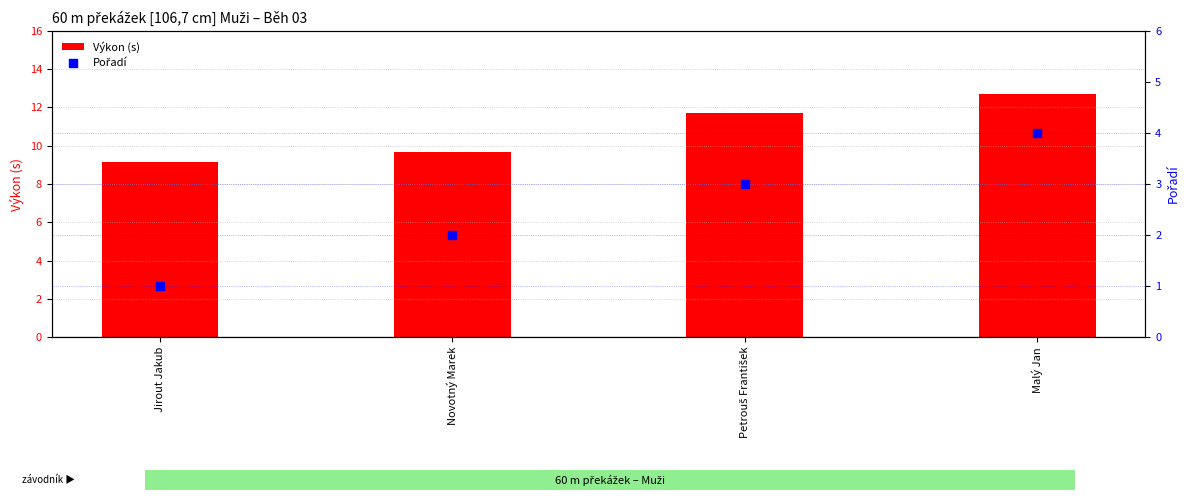

What are all the series names shown in the legend?

Výkon (s), Pořadí